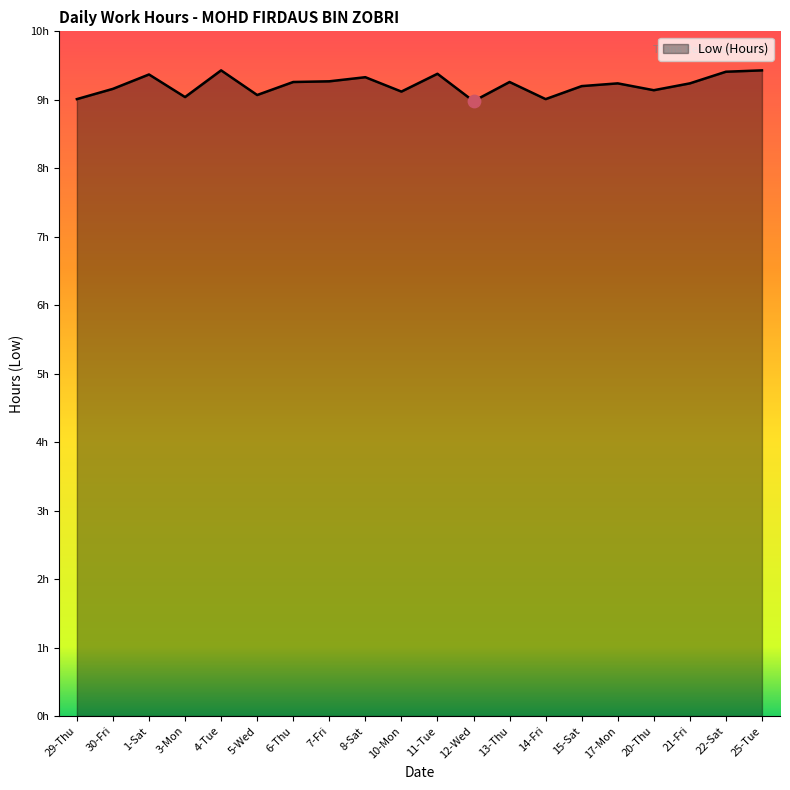

What is the ratio of the value at 17-Mon to the value at 10-Mon?

1.0